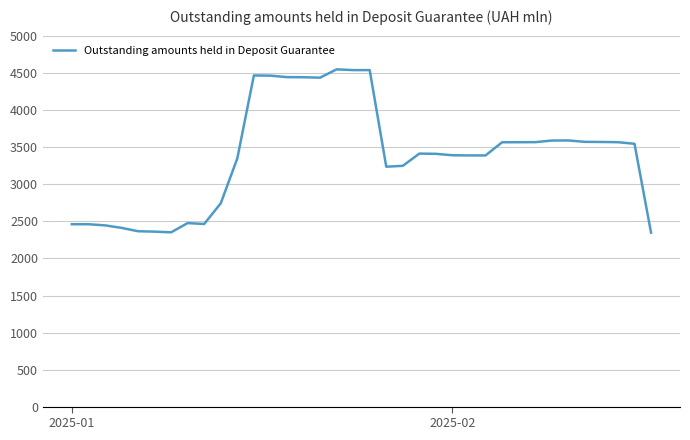

What is the smallest value displayed?

2349.0